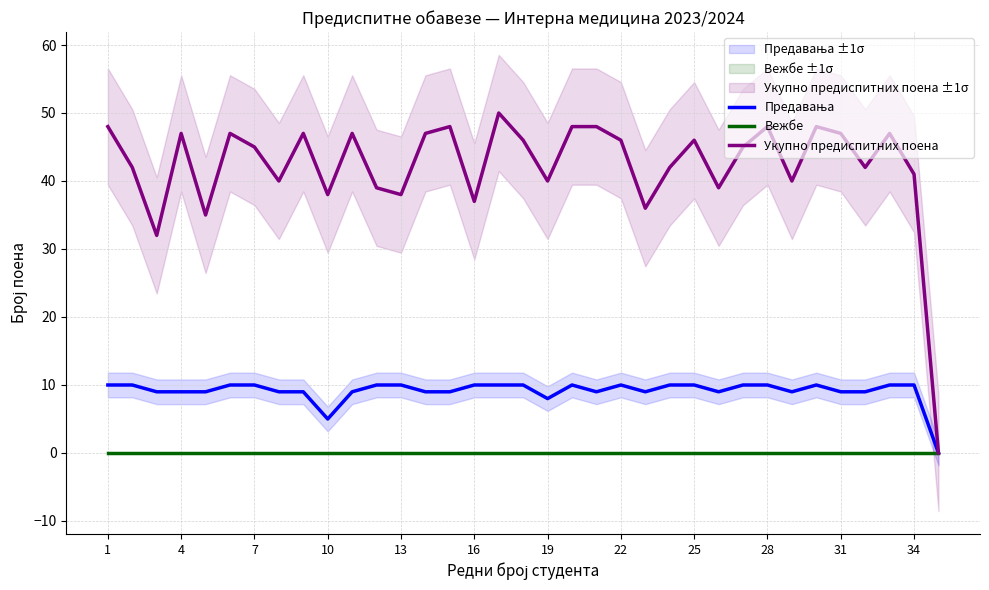

What is the sum of all Предавања values?

319